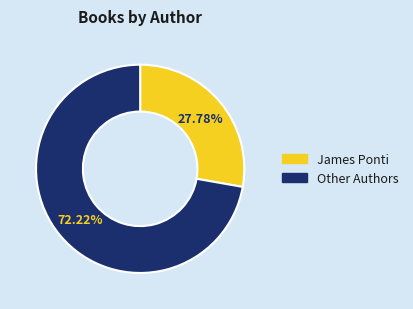

Count the number of slices in the pie.

2